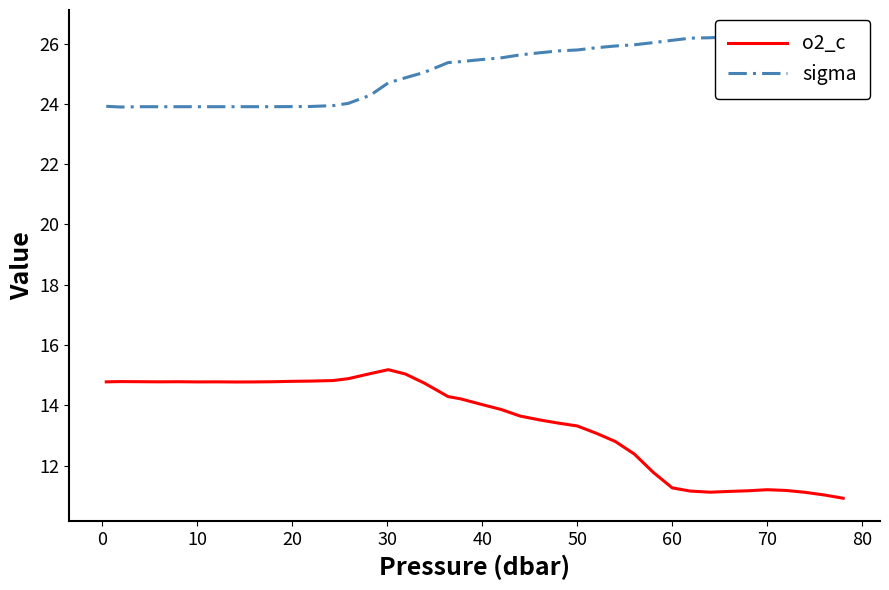

What is the maximum value for o2_c?

15.2